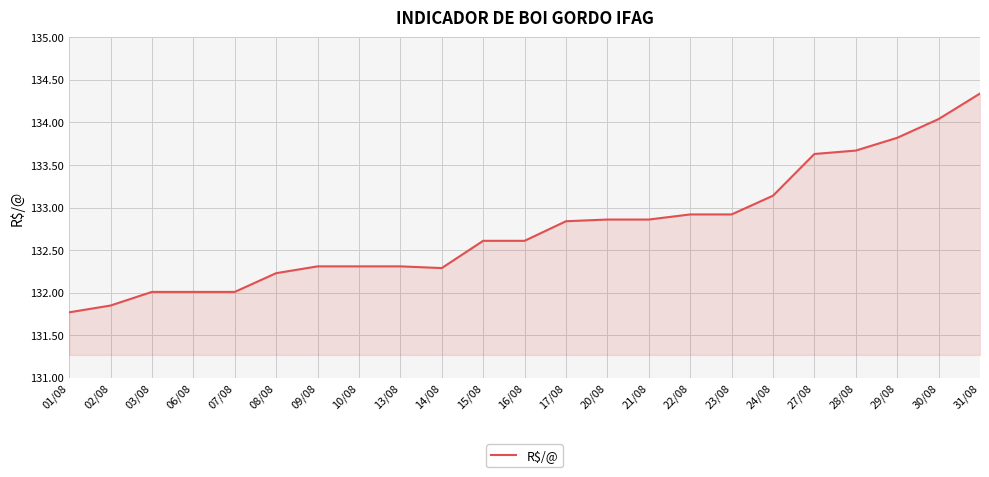

Which has a higher value, 30/08 or 21/08?

30/08